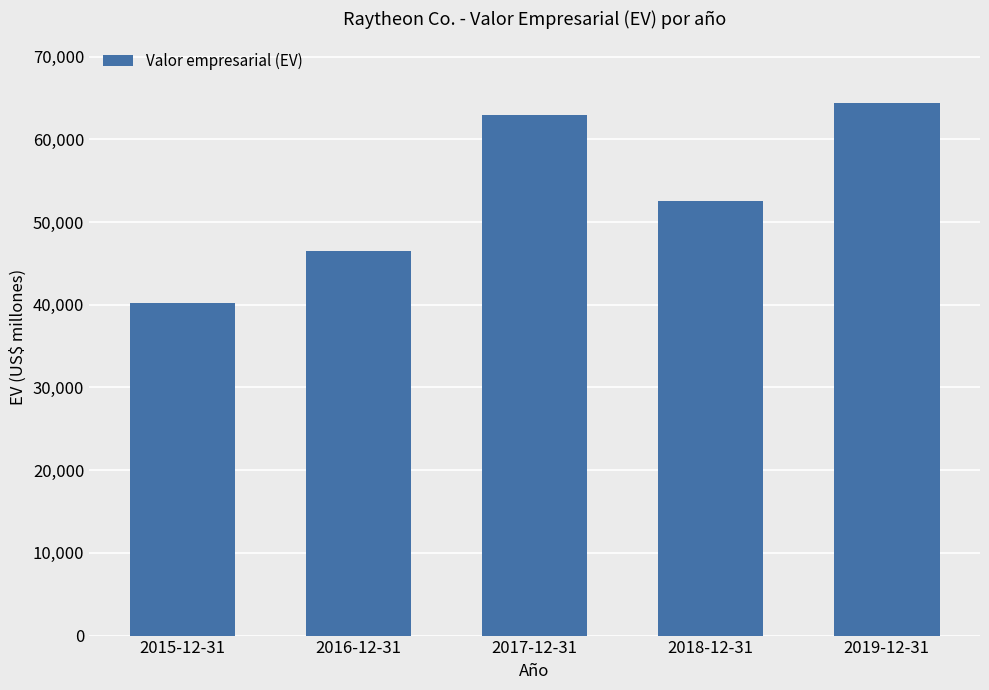

Rank the categories by value from lowest to highest.

2015-12-31, 2016-12-31, 2018-12-31, 2017-12-31, 2019-12-31